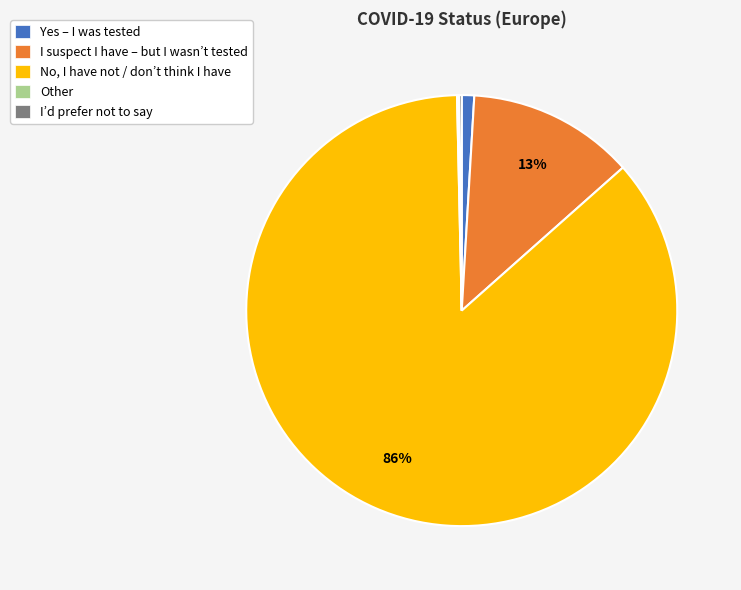

Which category has the biggest portion of the pie?

No, I have not / don’t think I have